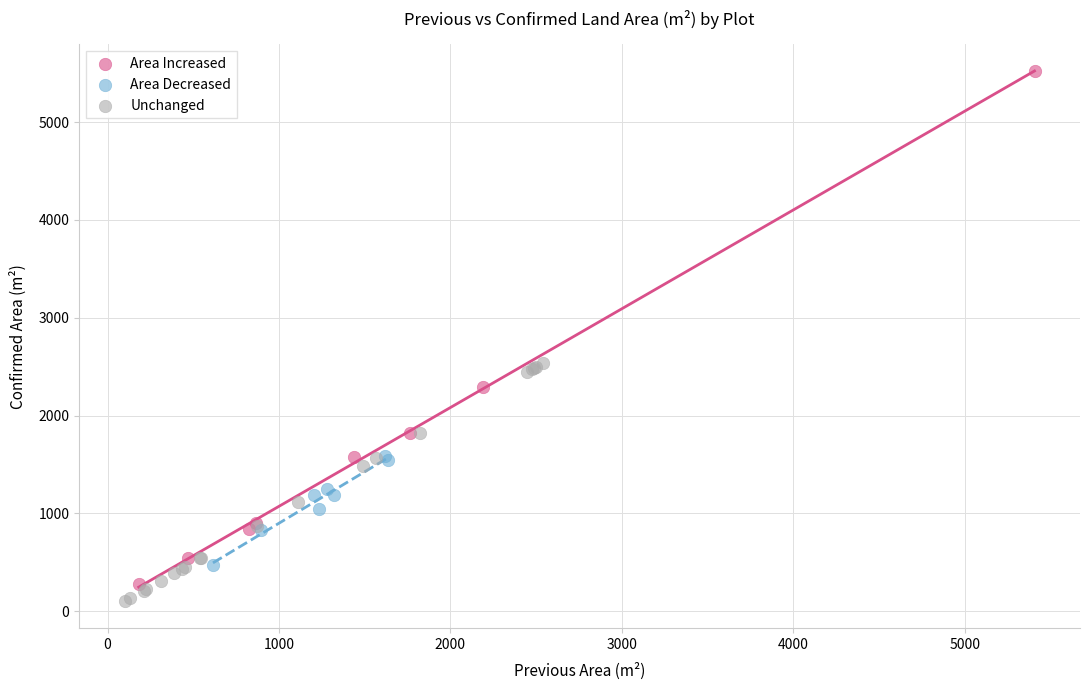

Which series has the largest Y range (max minus min)?

Area Increased